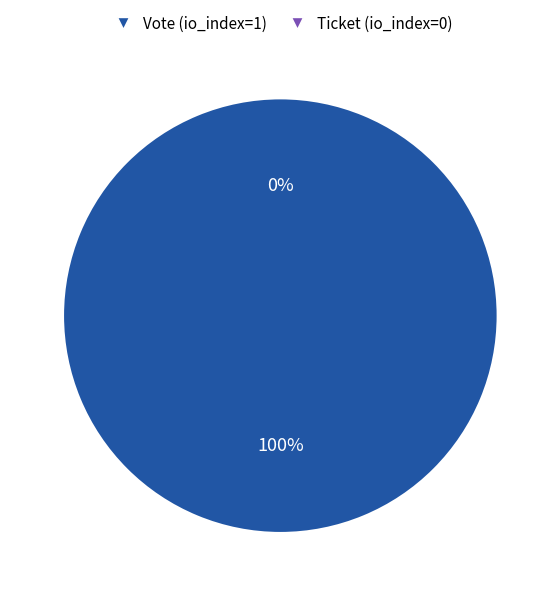

To the nearest percent, what is the combined percentage of Vote (io_index=1) and Ticket (io_index=0)?

100%